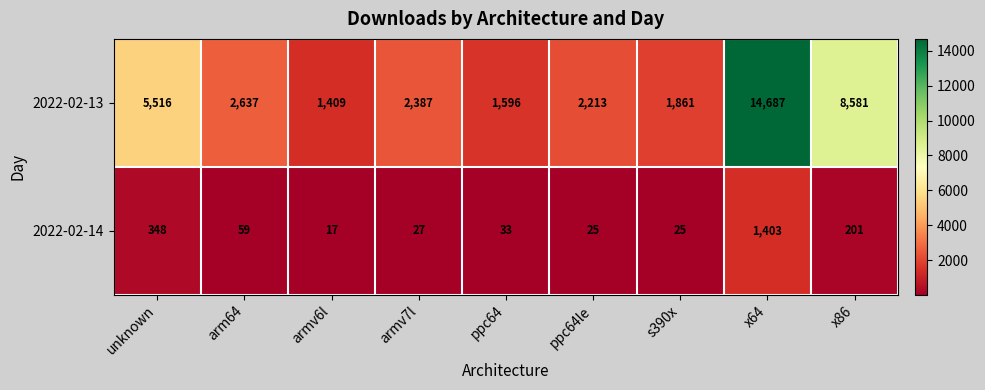

Rank the series by their average value, from highest to lowest.

2022-02-13, 2022-02-14